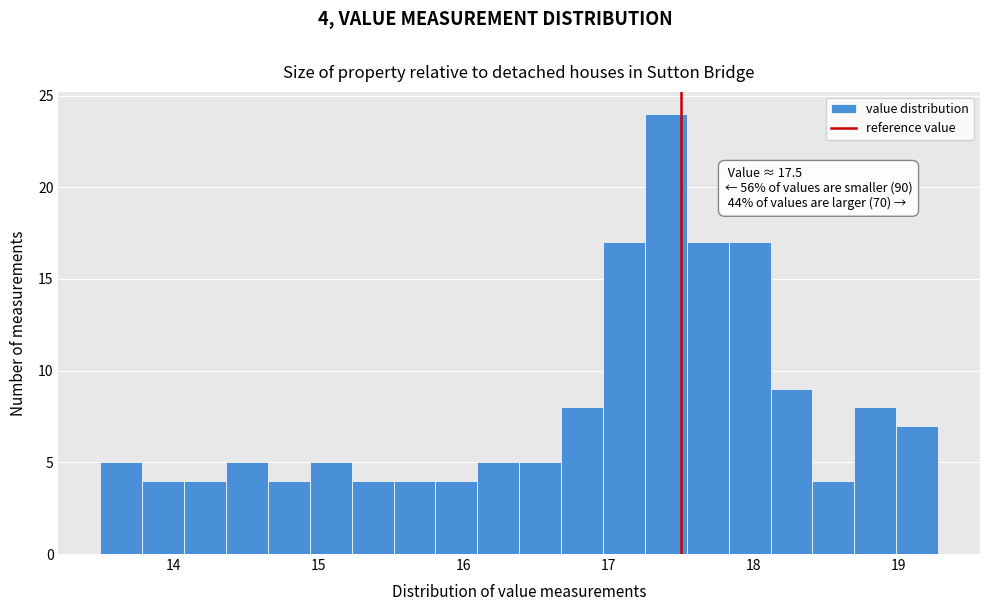

Read against the x-axis, roughly where is the centre of the tallest bar?

17.4